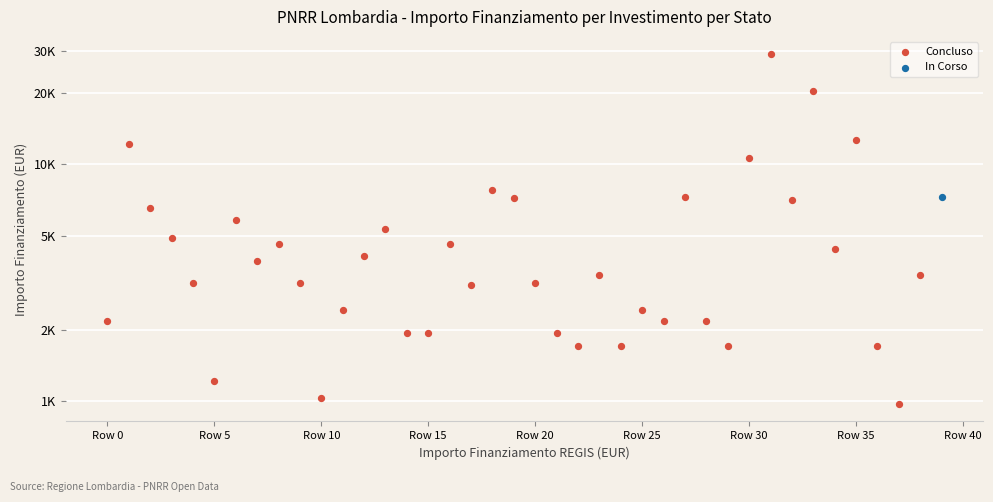

What are all the series names shown in the legend?

Concluso, In Corso